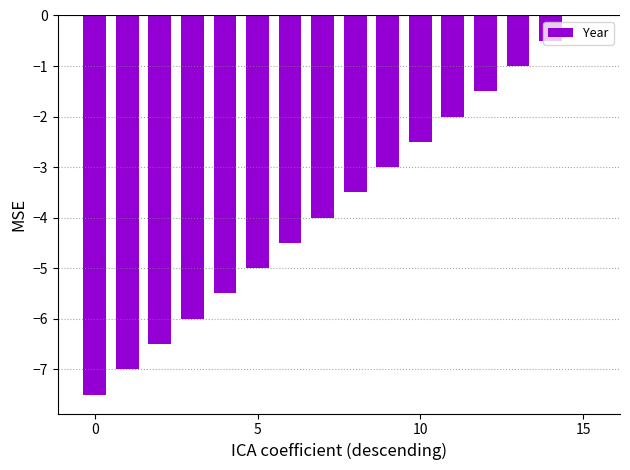

What is the sum of all values?

-60.0